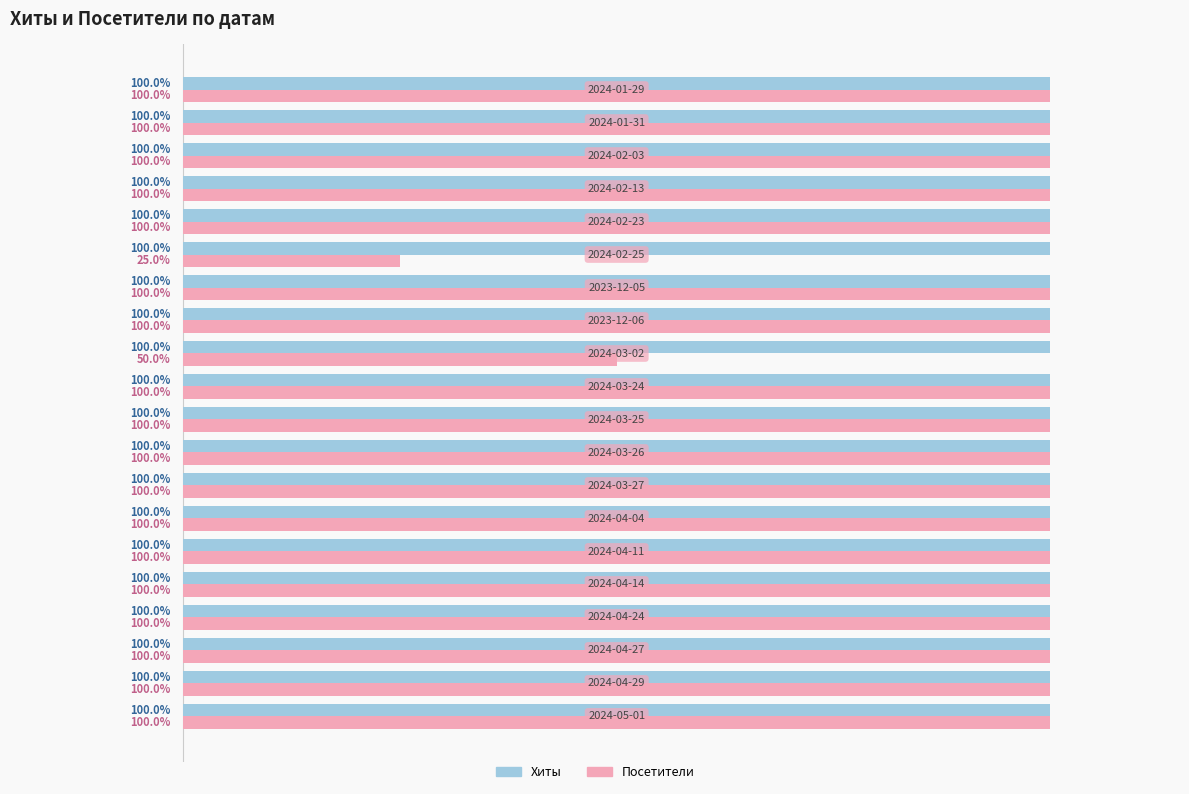

List the series in order of their overall mean, lowest first.

Посетители, Хиты